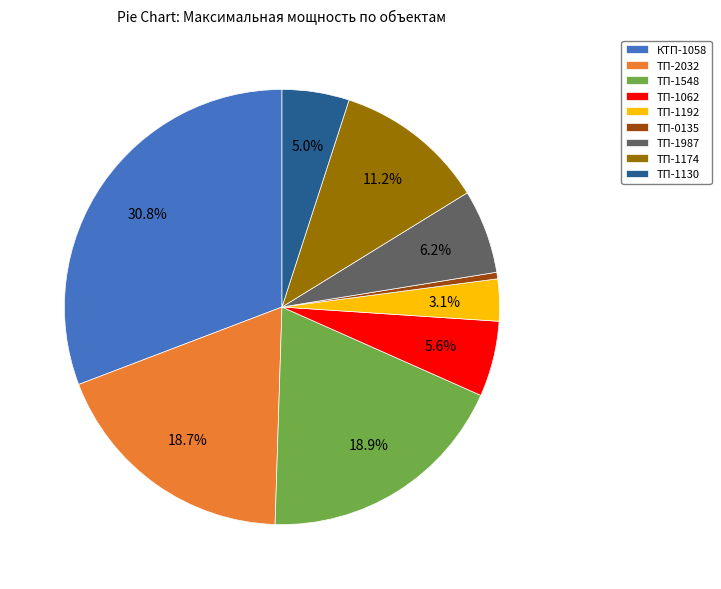

True or false: ТП-1548 accounts for 19% of the total.

True